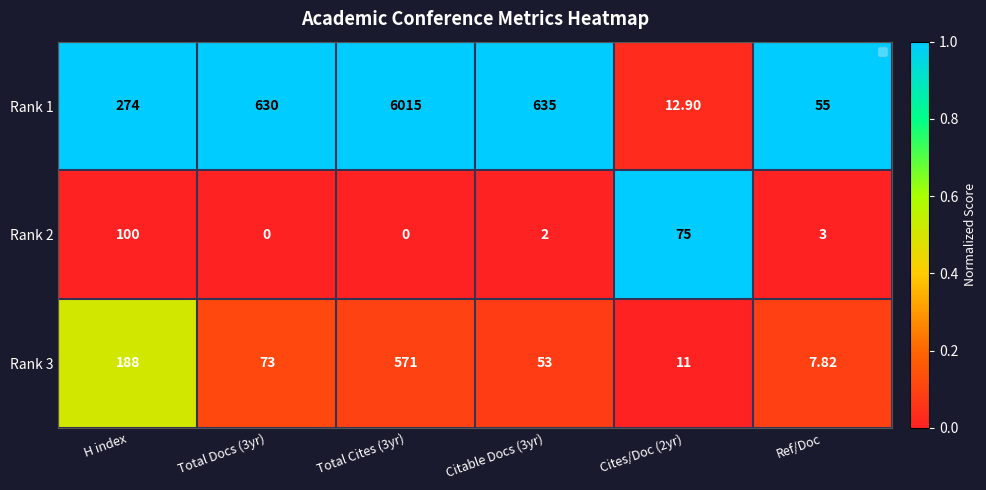

How many distinct data groups are displayed?

3